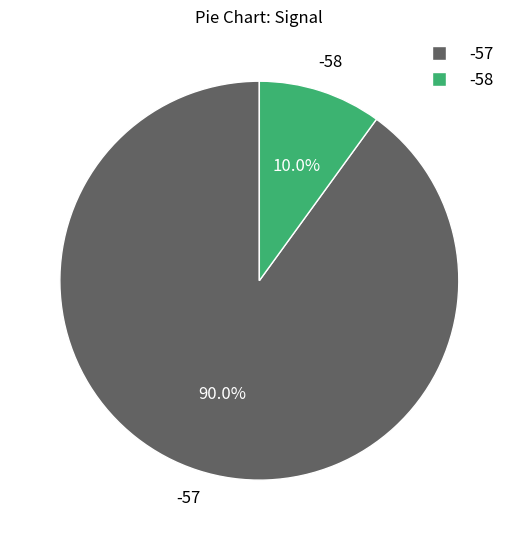

Is there a majority slice in this chart?

Yes